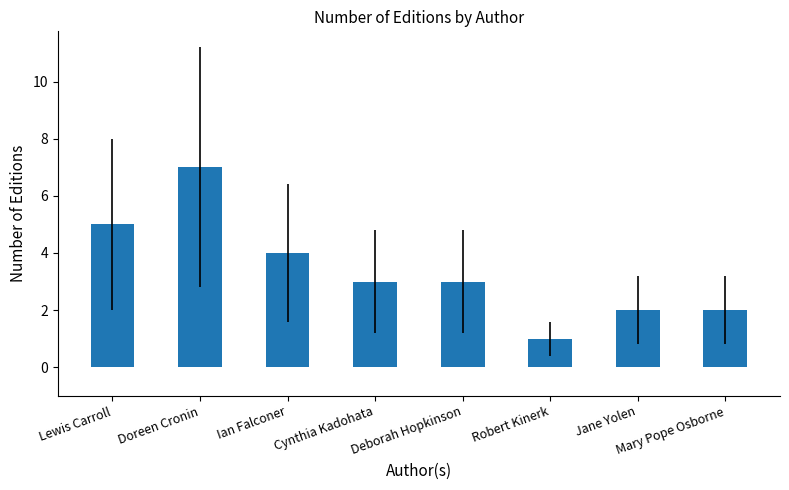

The value at Deborah Hopkinson is 4. True or false?

False